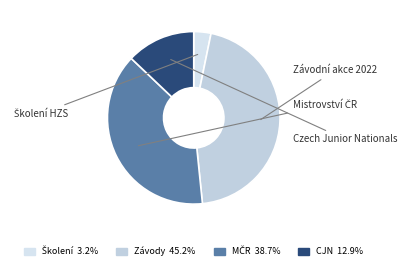

Count the number of slices in the pie.

4